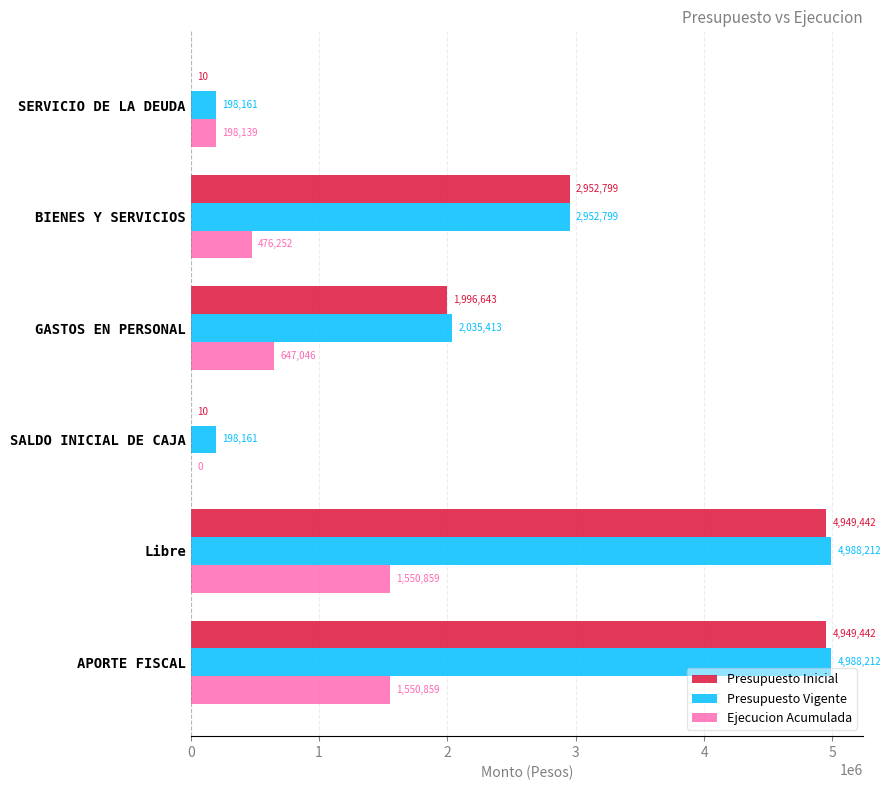

What are all the series names shown in the legend?

Presupuesto Inicial, Presupuesto Vigente, Ejecucion Acumulada